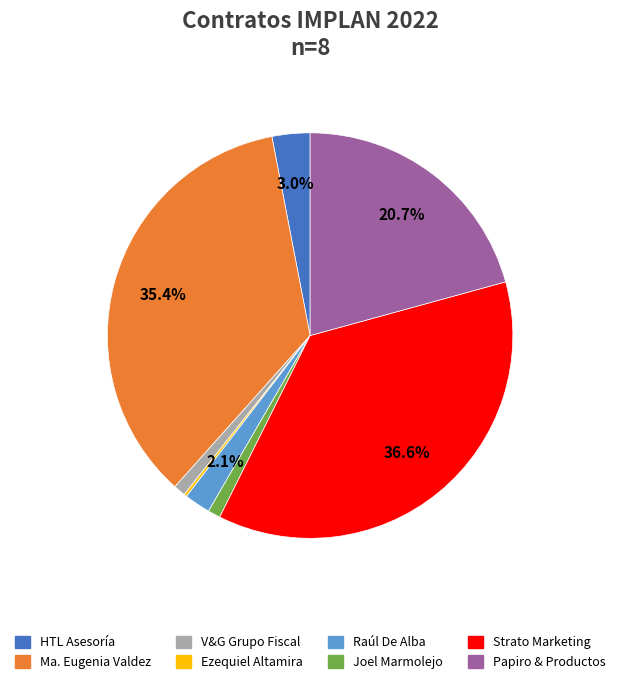

Is there any slice that represents more than half of the pie?

No